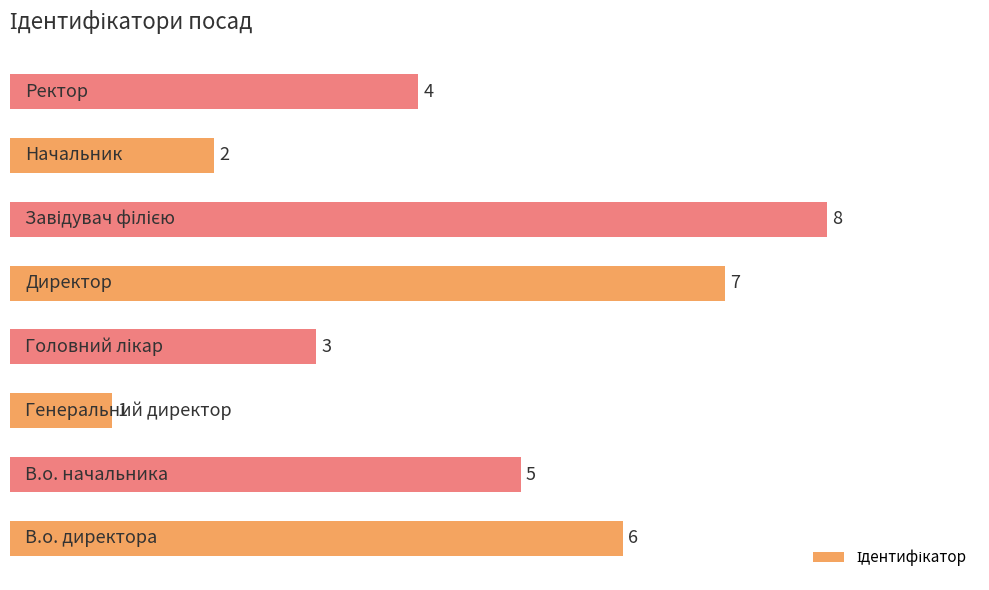

Reading top to bottom, transcribe all the data shown in this chart.

4	2	8	7	3	1	5	6